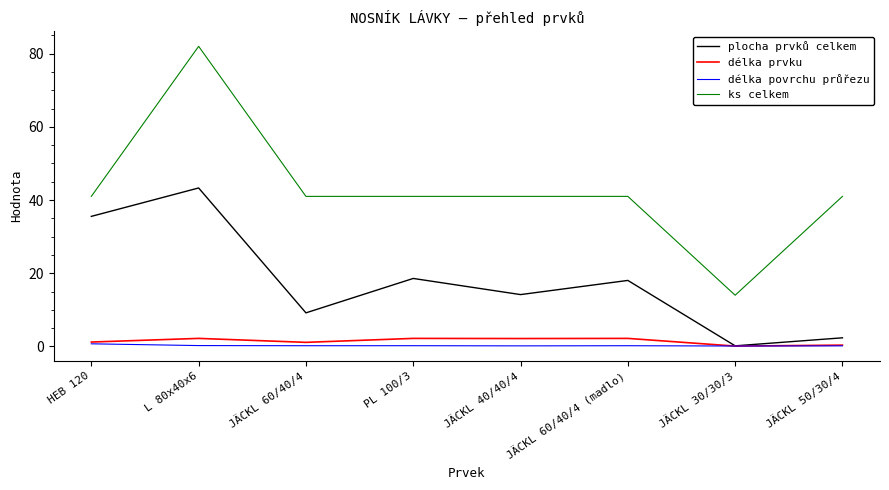

True or false: délka povrchu průřezu and ks celkem cross at least once.

False